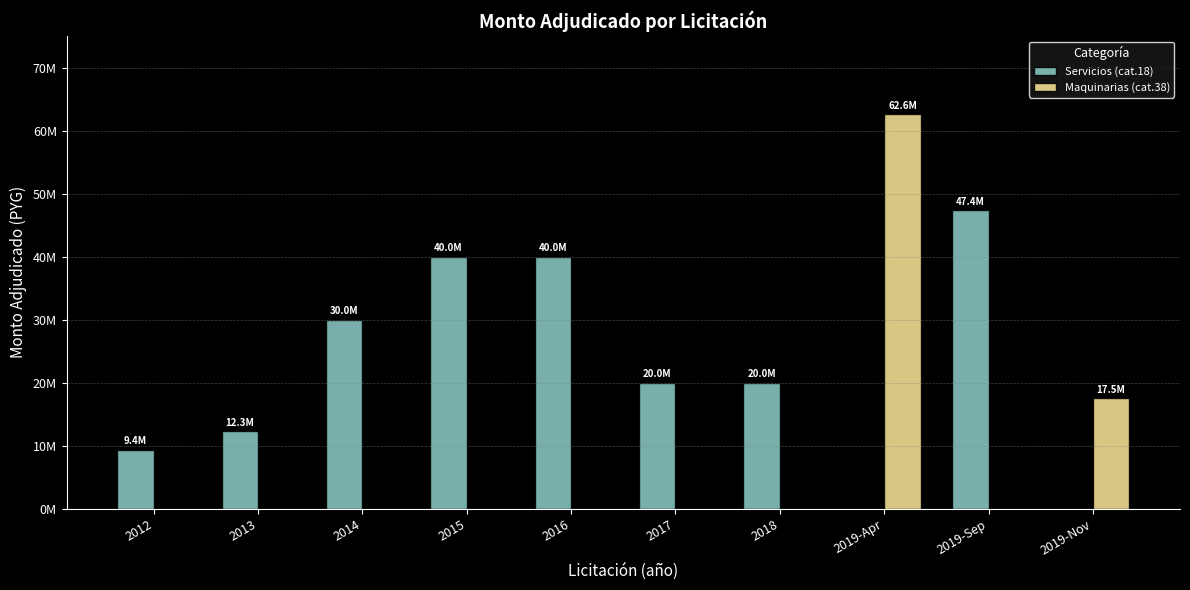

What is the label of the 2nd bar from the right?

2019-Sep